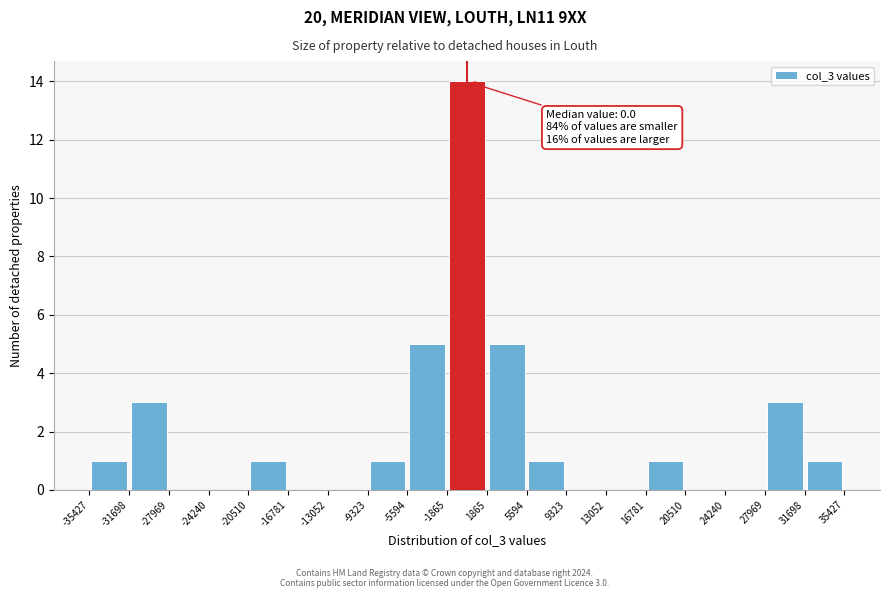

Which range on the x-axis has the tallest bar?

-1865 to 1865